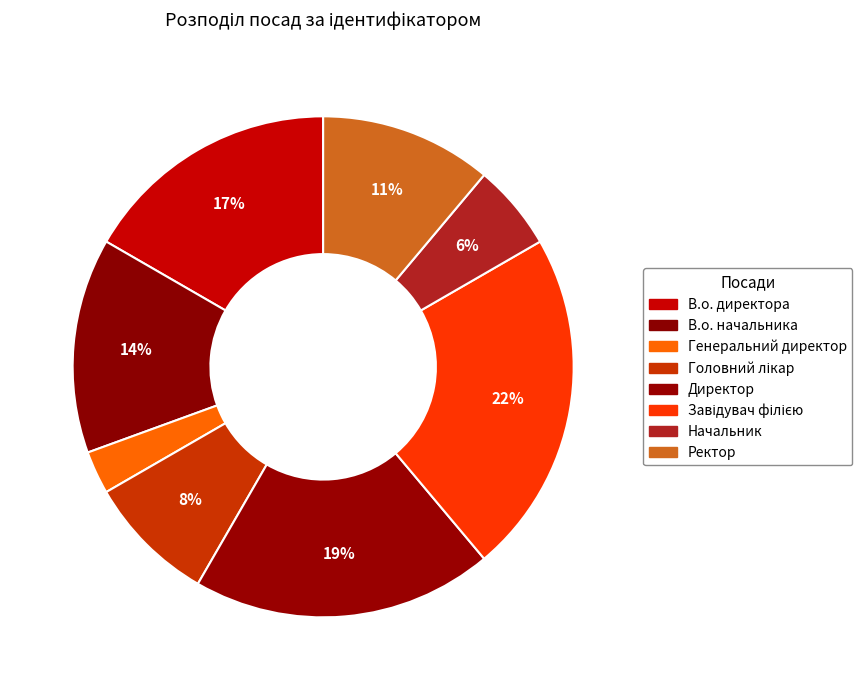

To the nearest percent, what is the average slice percentage?

12%